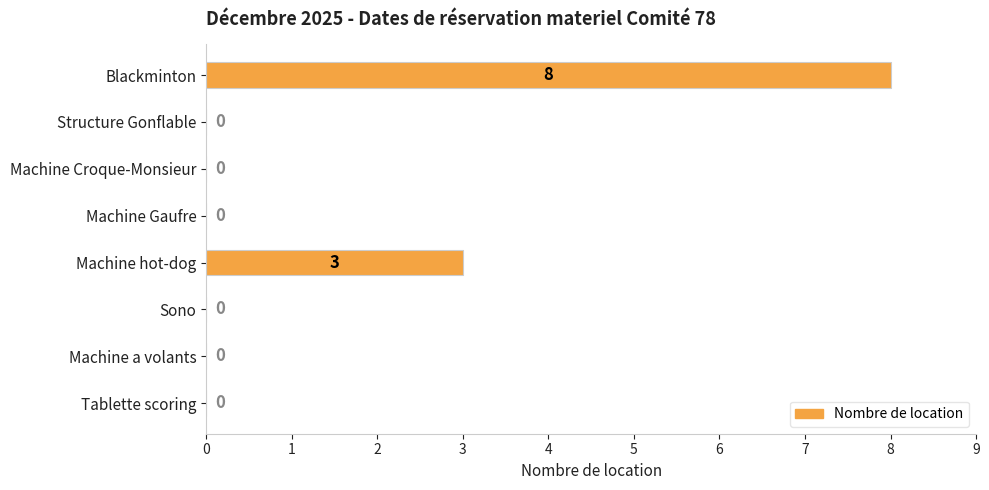

True or false: the data shows 3 at Blackminton.

False